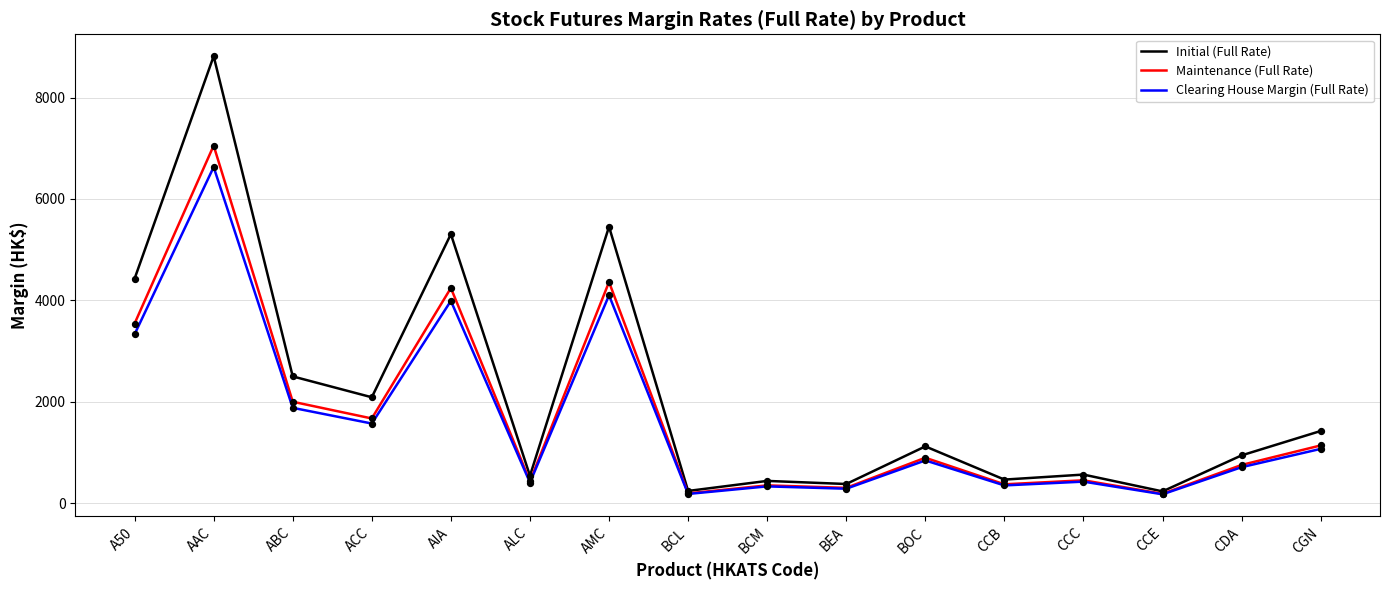

What are all the series names shown in the legend?

Initial (Full Rate), Maintenance (Full Rate), Clearing House Margin (Full Rate)